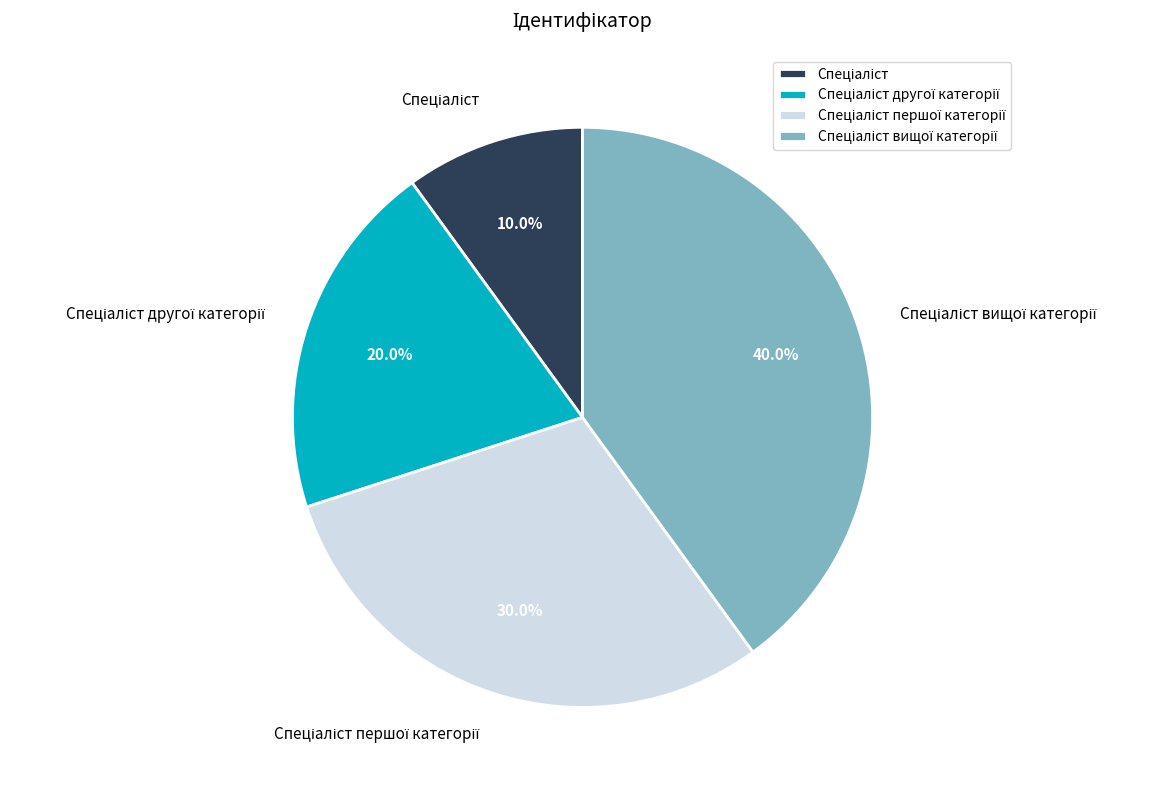

Is there a majority slice in this chart?

No